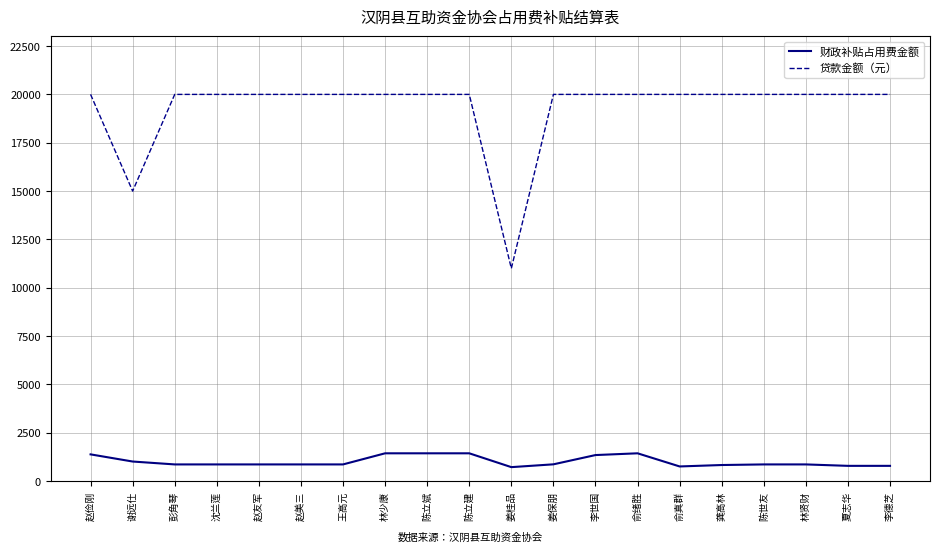

What is the difference between the maximum and minimum values in the 财政补贴占用费金额 series?

715.2